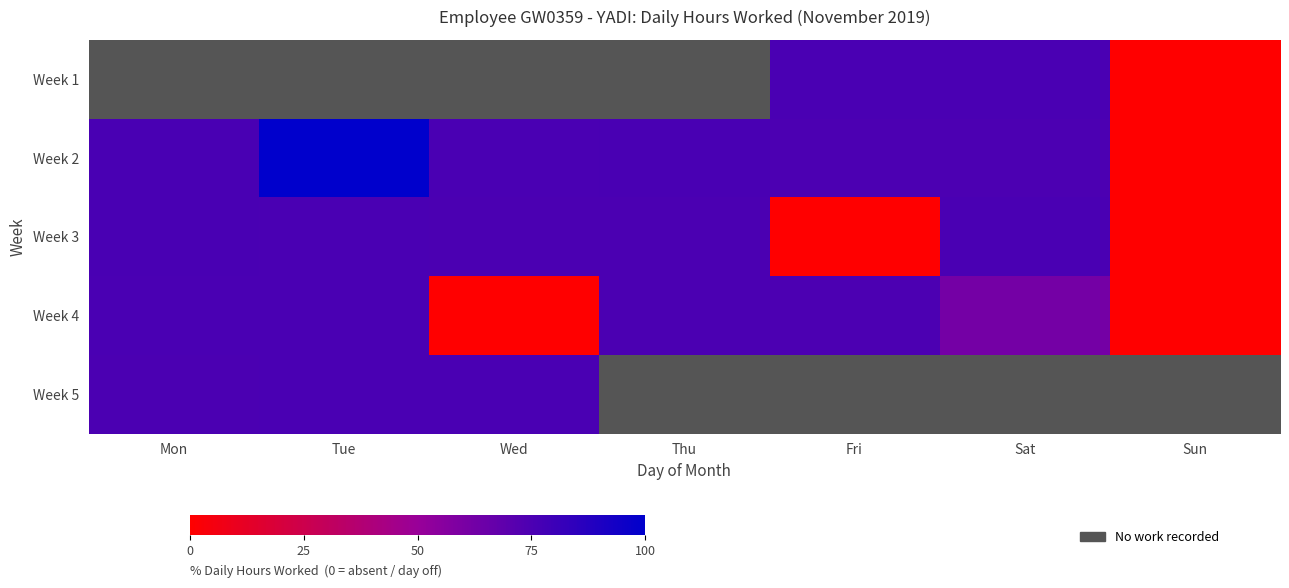

List the series in order of their peak value, lowest first.

Week 4, Week 3, Week 1, Week 5, Week 2